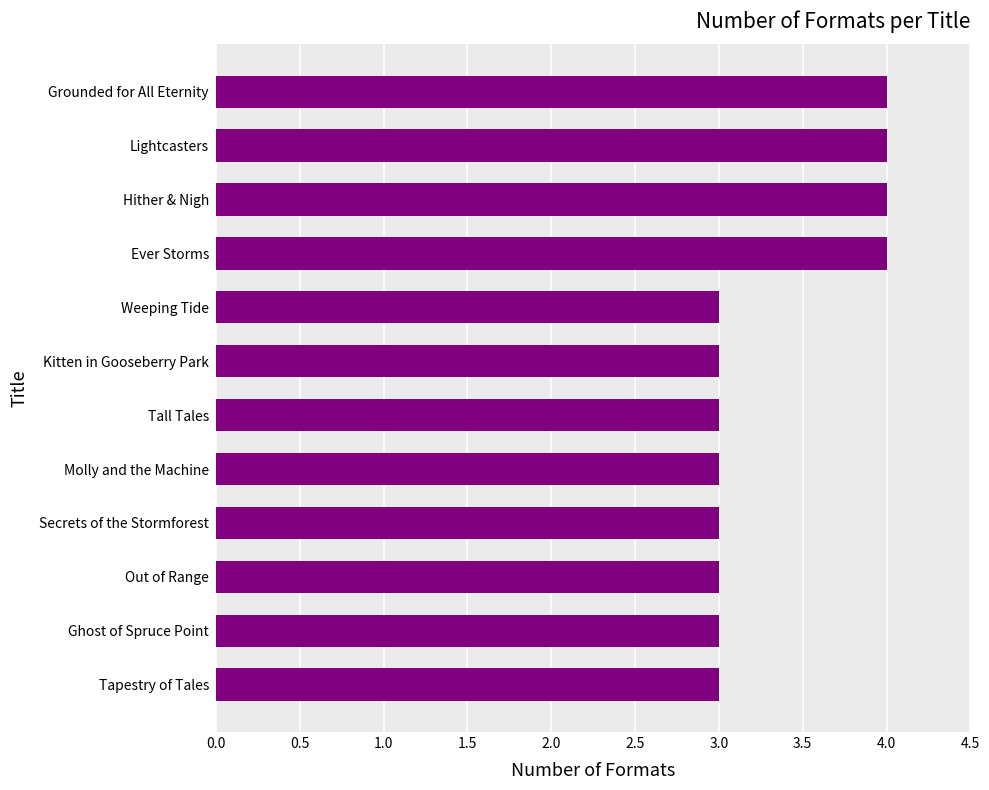

The chart shows a value of 3 at Molly and the Machine. True or false?

True